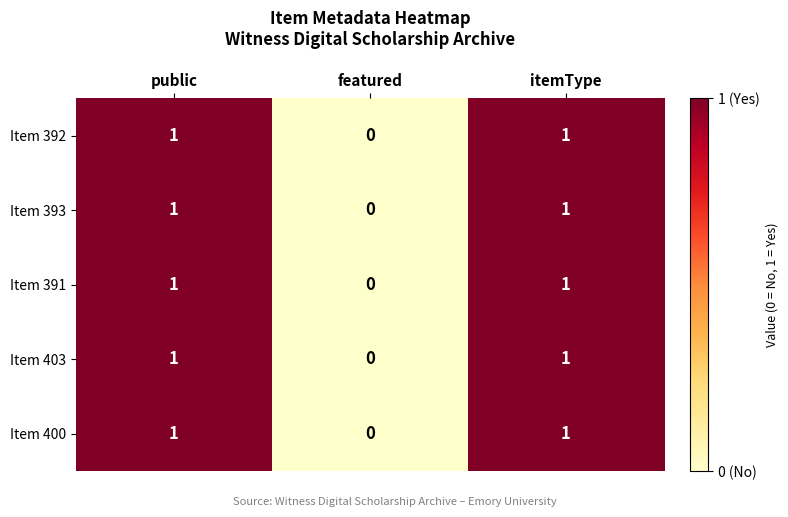

Reading left to right, transcribe all the data shown in this chart.

Item 392: public=1	featured=0	itemType=1
Item 393: public=1	featured=0	itemType=1
Item 391: public=1	featured=0	itemType=1
Item 403: public=1	featured=0	itemType=1
Item 400: public=1	featured=0	itemType=1